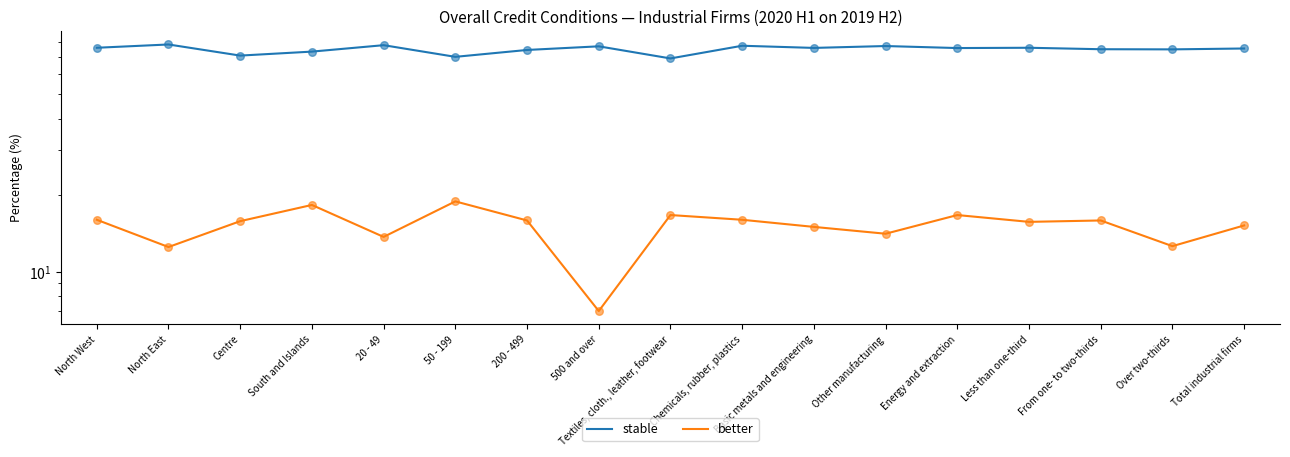

Which series has the largest total across all categories?

stable